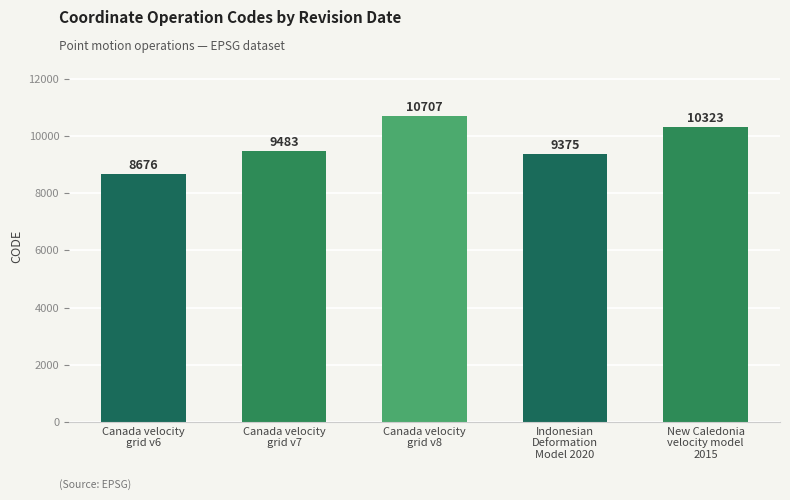

Reading right to left, list all the values displayed in this chart.

New Caledonia
velocity model
2015=10323	Indonesian
Deformation
Model 2020=9375	Canada velocity
grid v8=10707	Canada velocity
grid v7=9483	Canada velocity
grid v6=8676